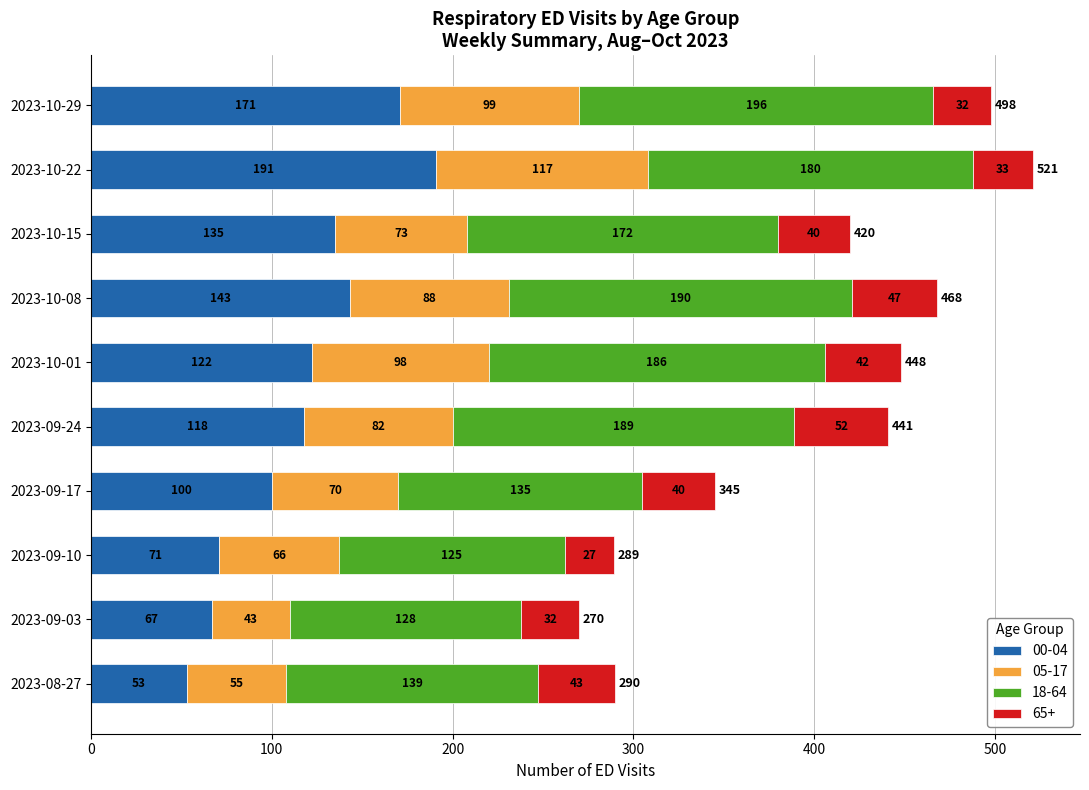

The 00-04 series shows 143 at 2023-10-08. True or false?

True